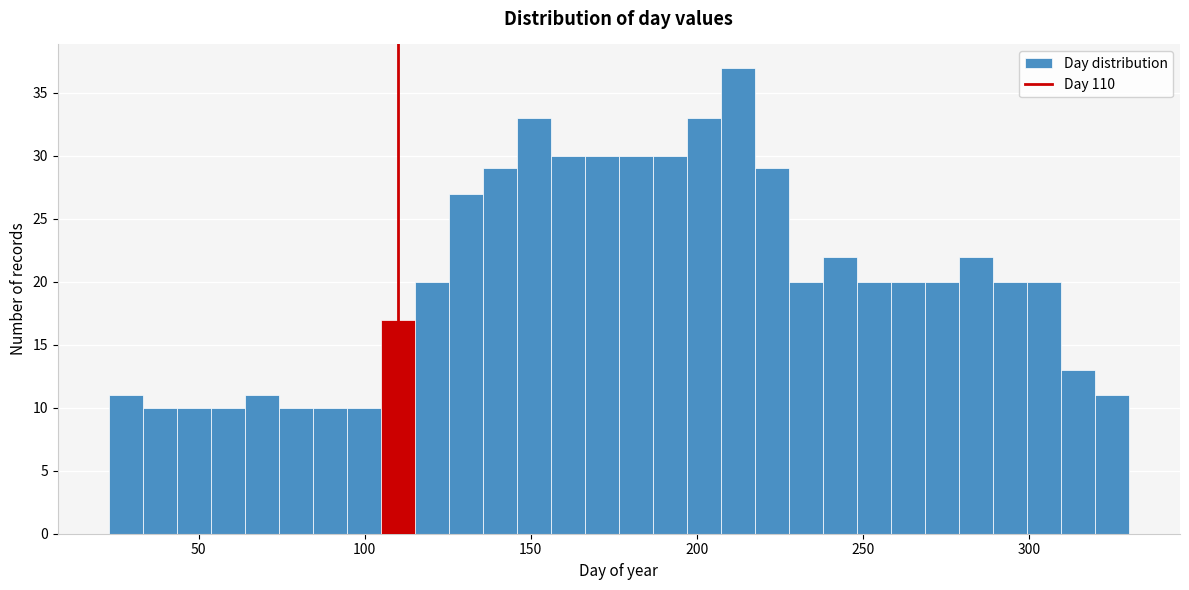

Around what value on the x-axis is the tallest bar? Give the approximate position of its centre, as read against the axis.

210